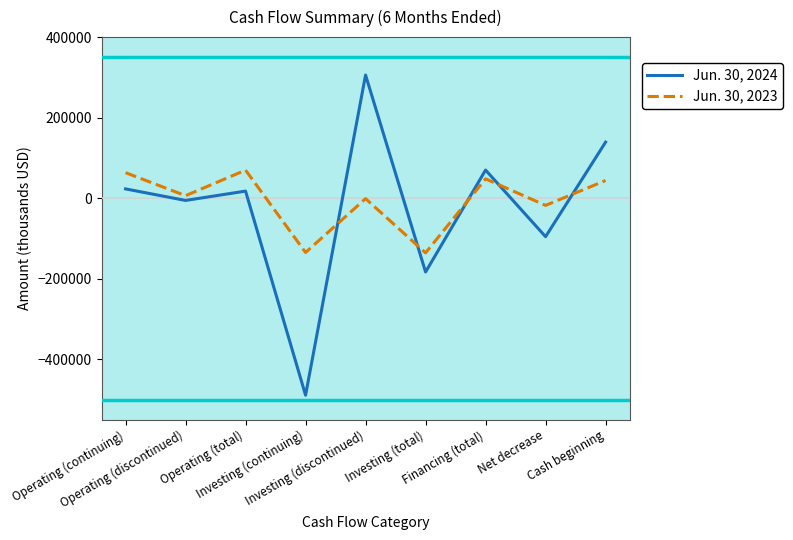

List the series in order of their peak value, highest first.

Jun. 30, 2024, Jun. 30, 2023